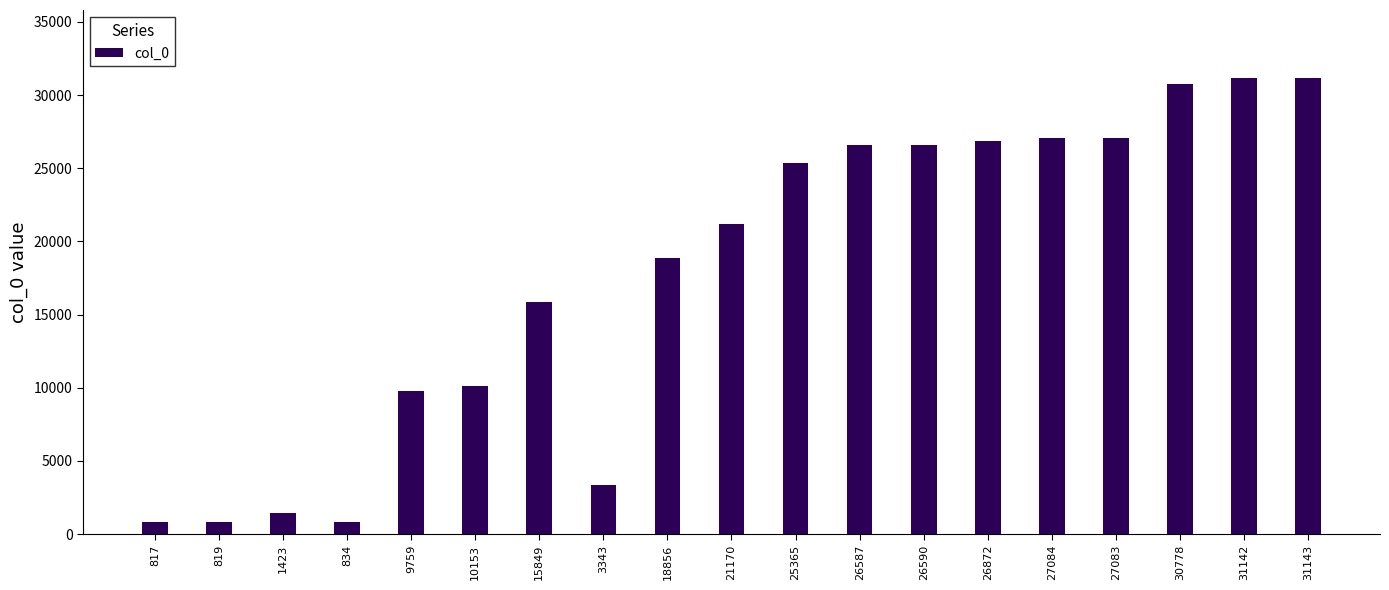

Which has a higher value, 26872 or 18856?

26872